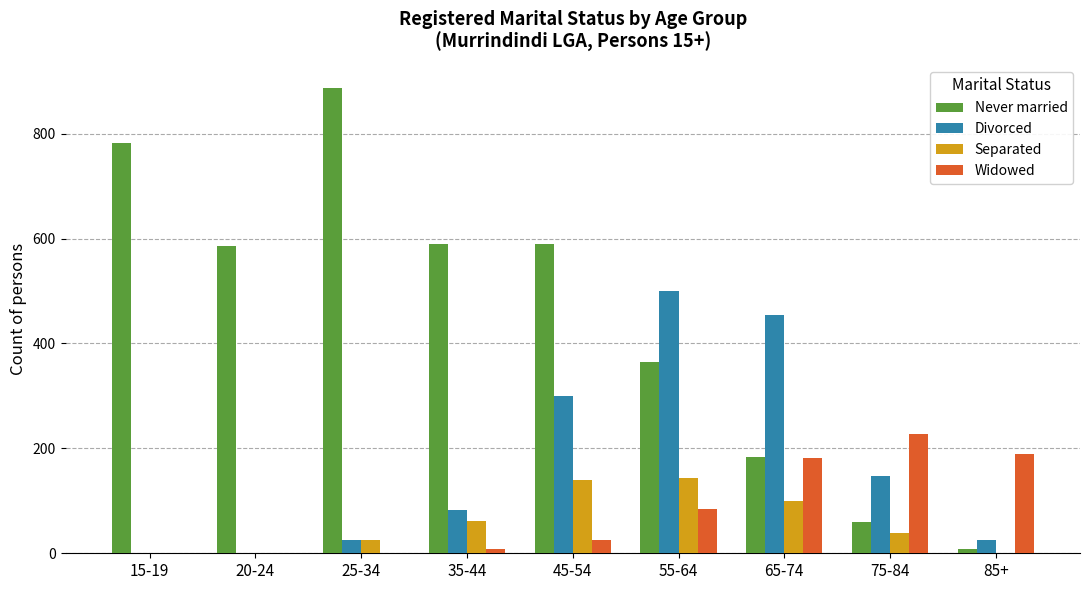

Is it true that Never married equals 8 at 85+?

True